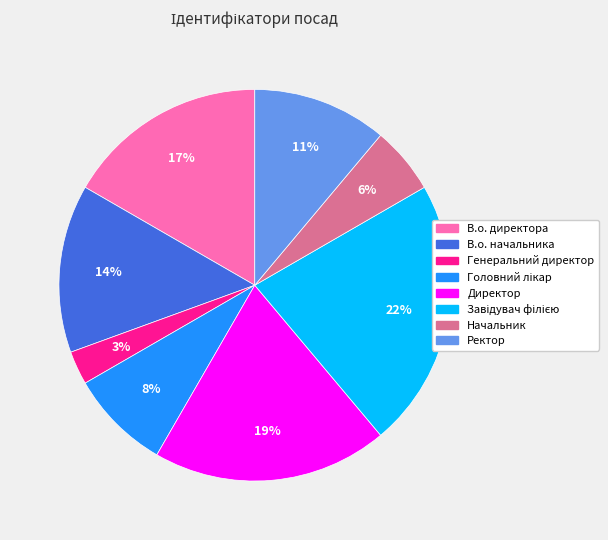

Count the number of slices in the pie.

8